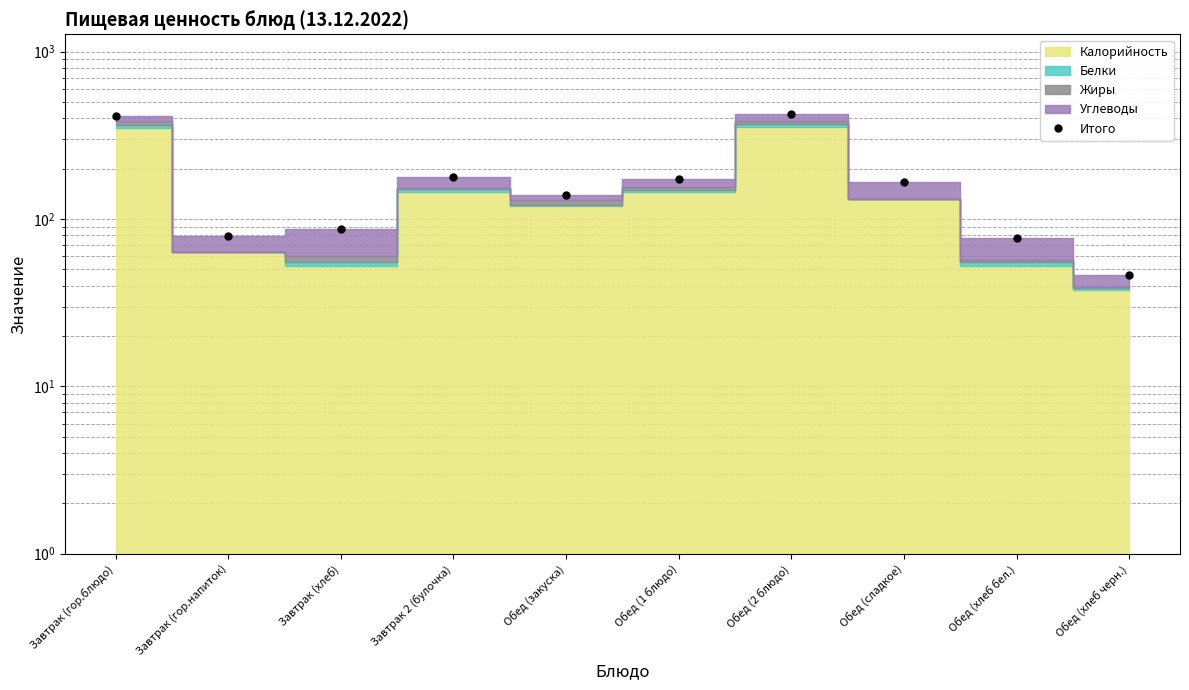

Reading left to right, transcribe all the data shown in this chart.

Завтрак (гор.блюдо)=410.5	Завтрак (гор.напиток)=78.9	Завтрак (хлеб)=86.7	Завтрак 2 (булочка)=178.7	Обед (закуска)=139.3	Обед (1 блюдо)=174.0	Обед (2 блюдо)=423.6	Обед (сладкое)=165.6	Обед (хлеб бел.)=77.2	Обед (хлеб черн.)=46.4